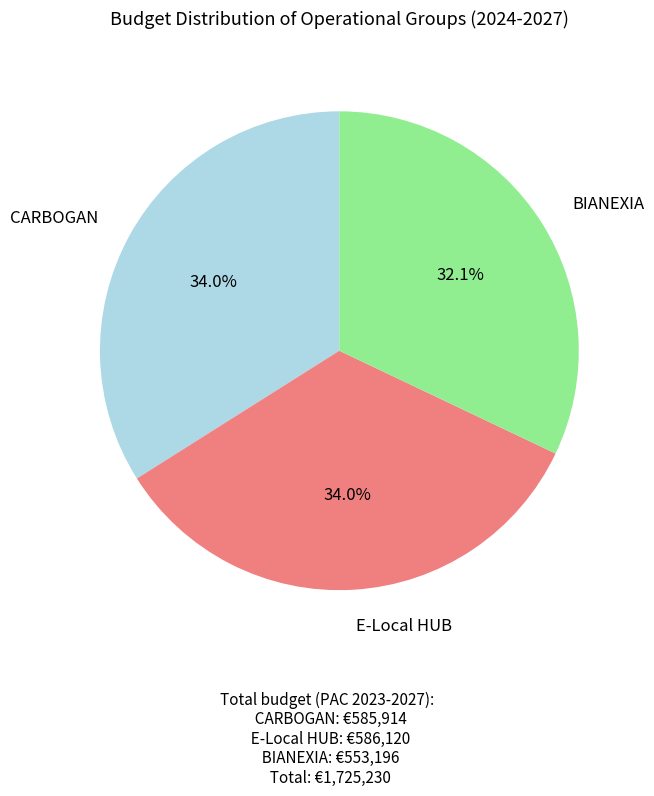

Is there any slice that represents more than half of the pie?

No